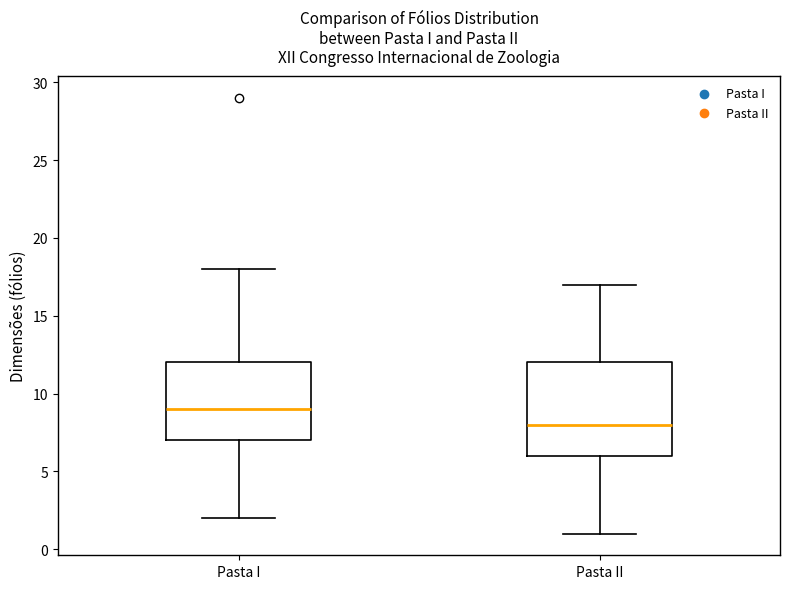

Reading left to right, transcribe this box plot: for each box, give where its median line is, the range the box spans, and where its two whiskers end, as read against the y-axis. The values are not printed on the chart, so give them approximately, as read against the axis.

Pasta I: median 9, box 7 to 12, whiskers 2 to 18
Pasta II: median 8, box 6 to 12, whiskers 1 to 17